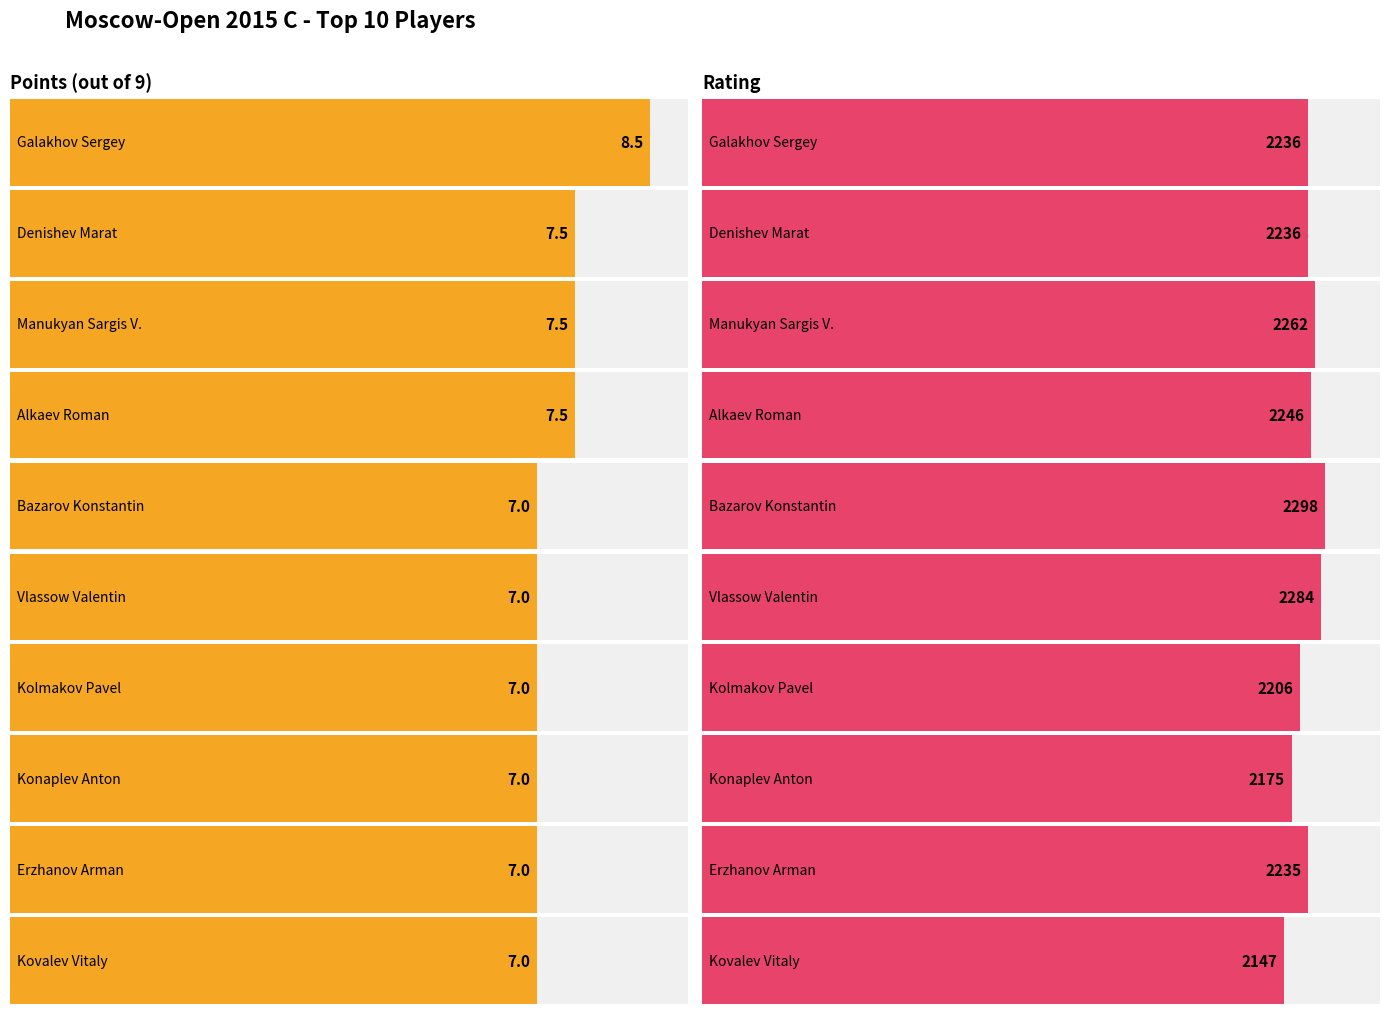

At which category is the sum across all series the highest?

Bazarov Konstantin